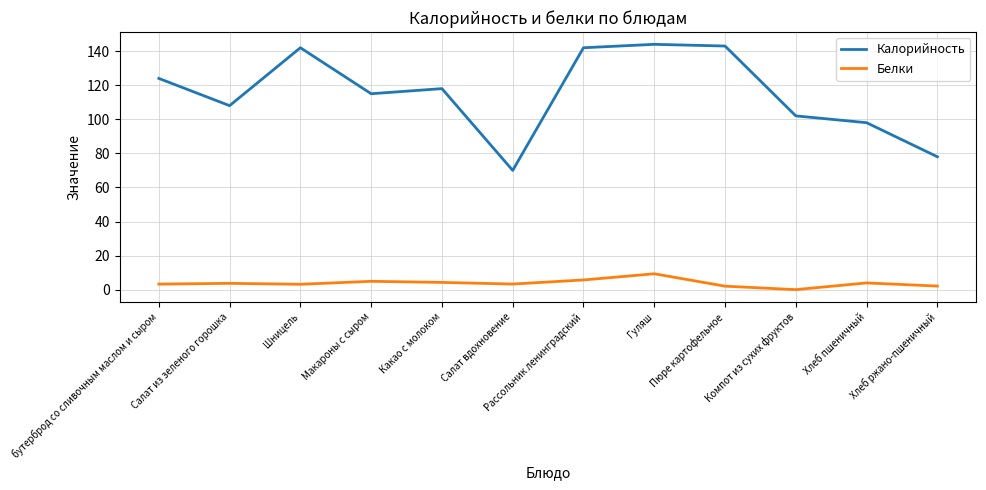

The Калорийность series shows 98.0 at Хлеб пшеничный. True or false?

True